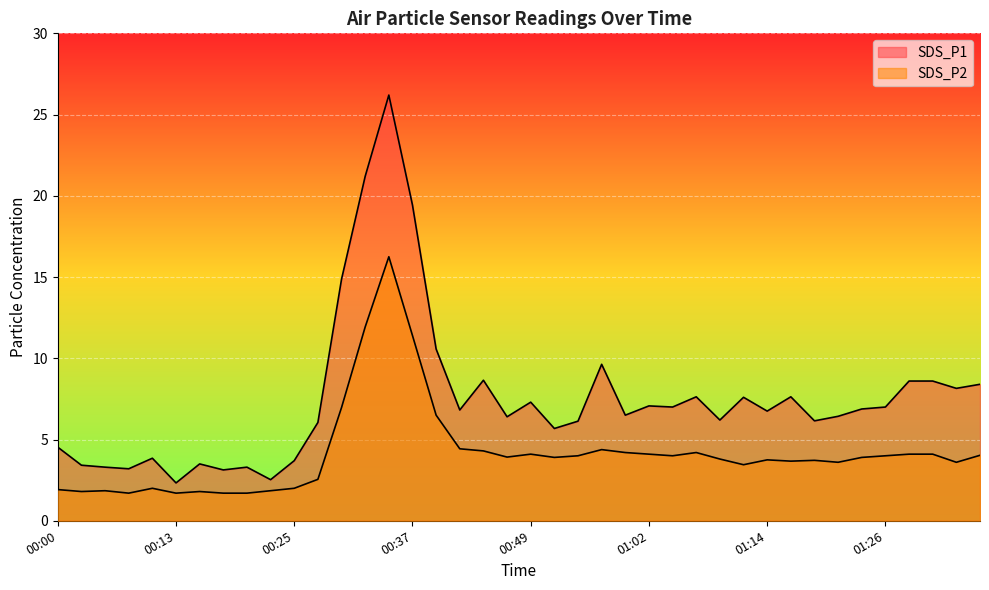

Rank the series at 00:42 from lowest to highest value.

SDS_P2, SDS_P1